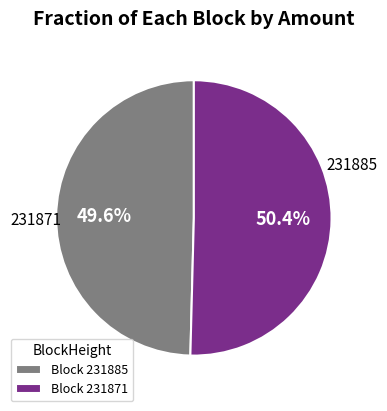

Does Block 231871 account for over 50% of the chart?

Yes